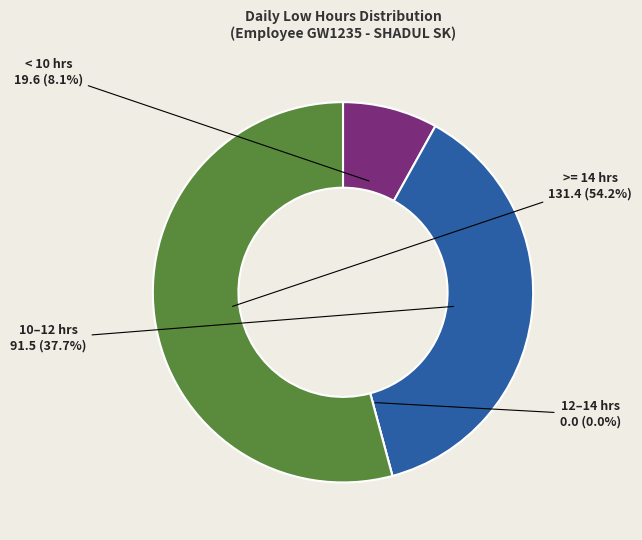

Is it true that Day 12 is 1% of the pie?

False